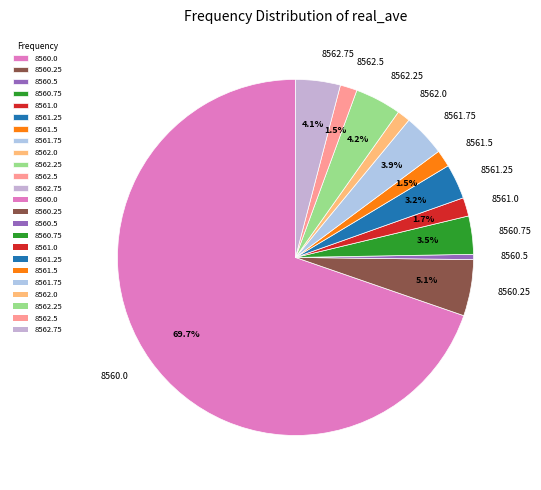

The 8560.0 slice represents 70% of the pie. True or false?

True